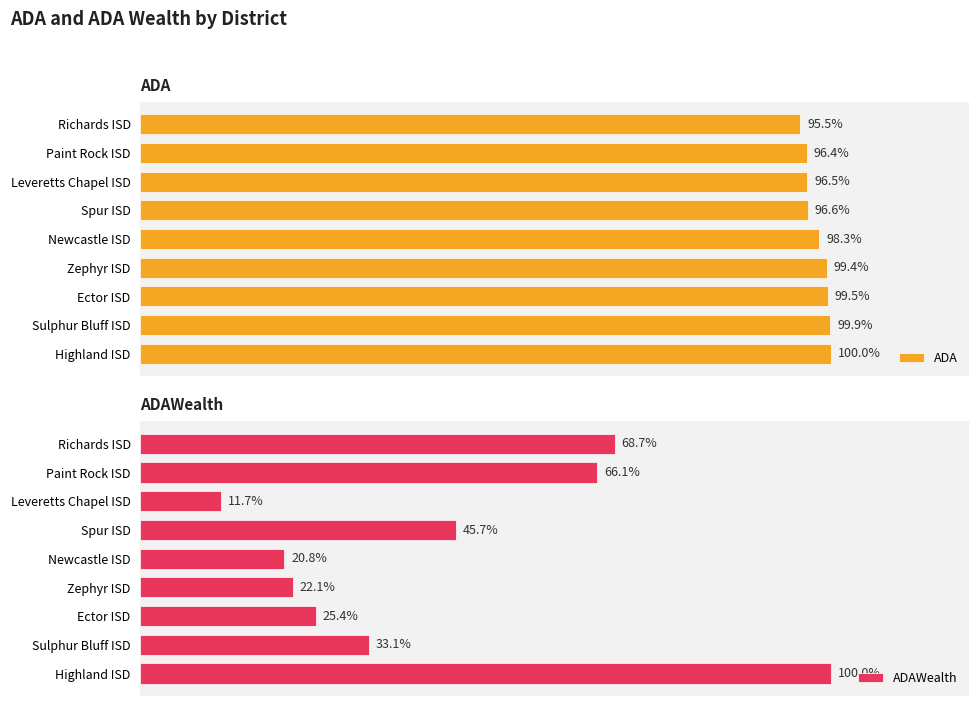

True or false: ADAWealth has a value of 323528.5 at 1.

False